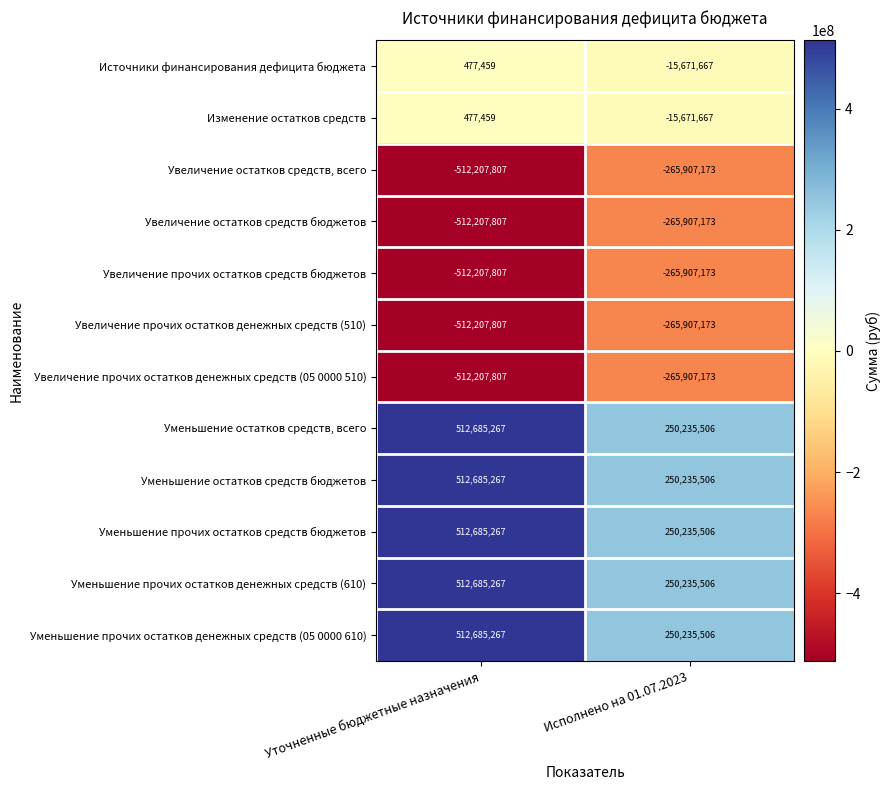

What value does the Увеличение прочих остатков средств бюджетов series have at Исполнено на 01.07.2023?

-265907173